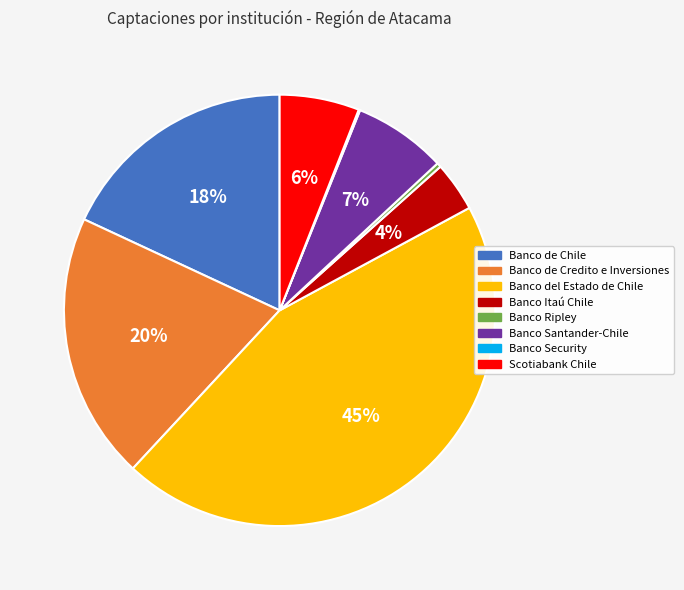

Is it true that Banco de Credito e Inversiones is 20% of the pie?

True